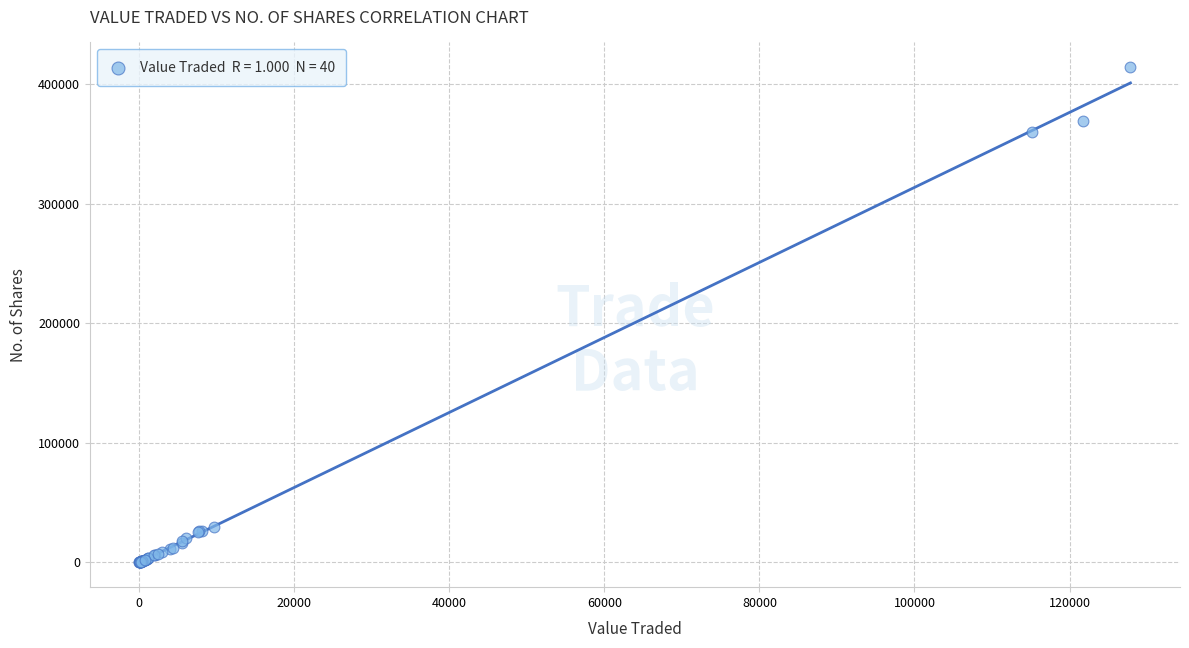

What Y value in the scatter plot is closest to 207060?

360020